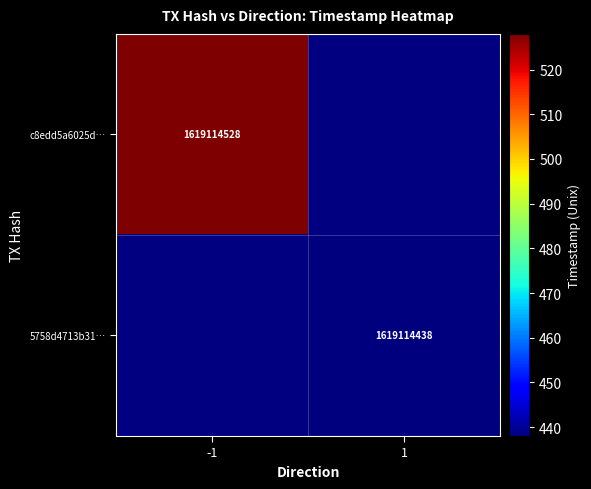

Reading left to right, extract all data points from this chart.

c8edd5a6025d26661fd6fd15a71d81891e60fd7: direction=-1	time_stamp=1619114528
5758d4713b31e1dbd667e9b2d3a9e2b27252a29: direction=1	time_stamp=1619114438